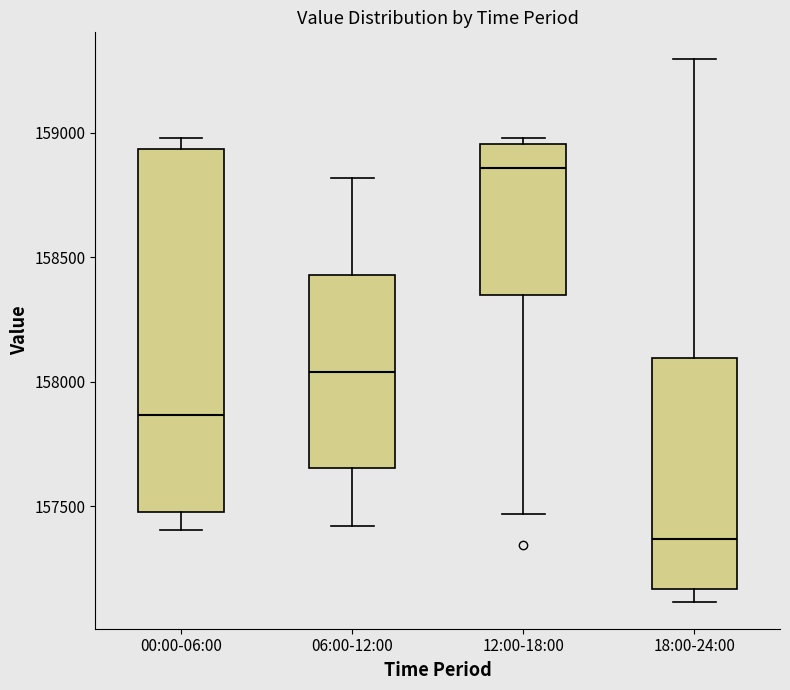

Reading left to right, read every box against the y-axis: the position of its median line, the range the box covers, and the ends of its whiskers. The values are not printed on the chart, so give them approximately, as read against the axis.

00:00-06:00: median 157850, box 157500 to 158950, whiskers 157400 to 159000
06:00-12:00: median 158050, box 157650 to 158450, whiskers 157400 to 158800
12:00-18:00: median 158850, box 158350 to 158950, whiskers 157450 to 159000
18:00-24:00: median 157350, box 157150 to 158100, whiskers 157100 to 159300